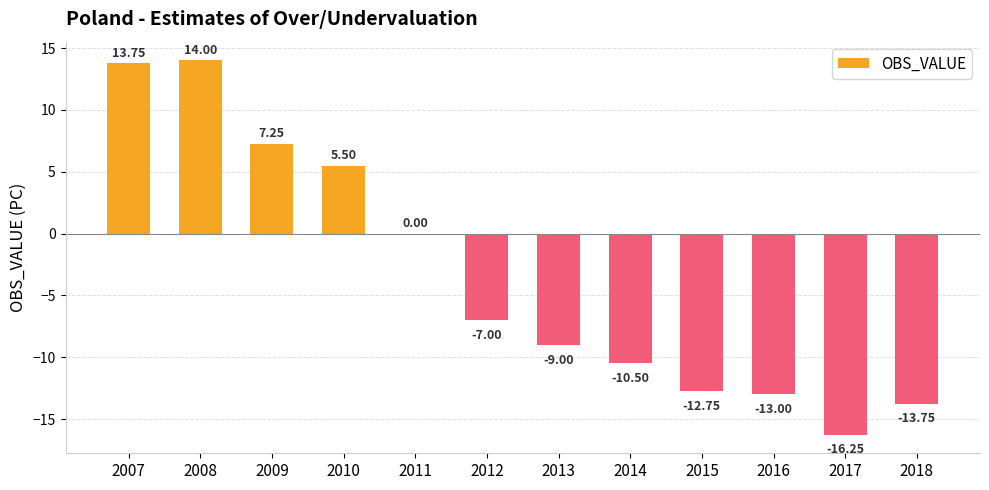

Count the number of categories in the chart.

12